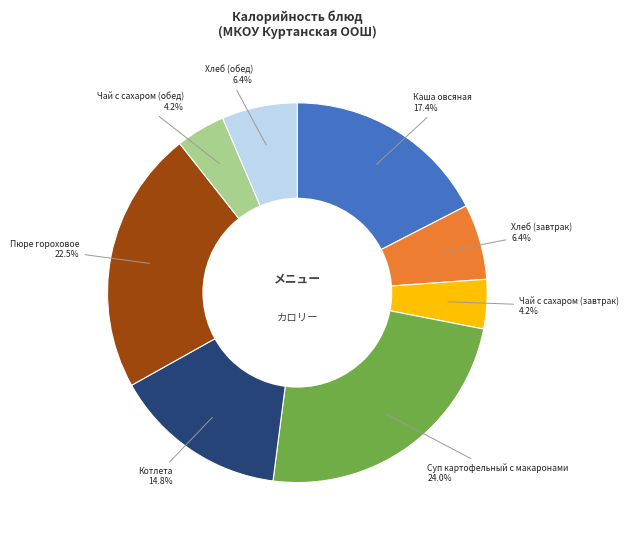

To the nearest percent, what percentage of the pie is Хлеб (обед)?

6%